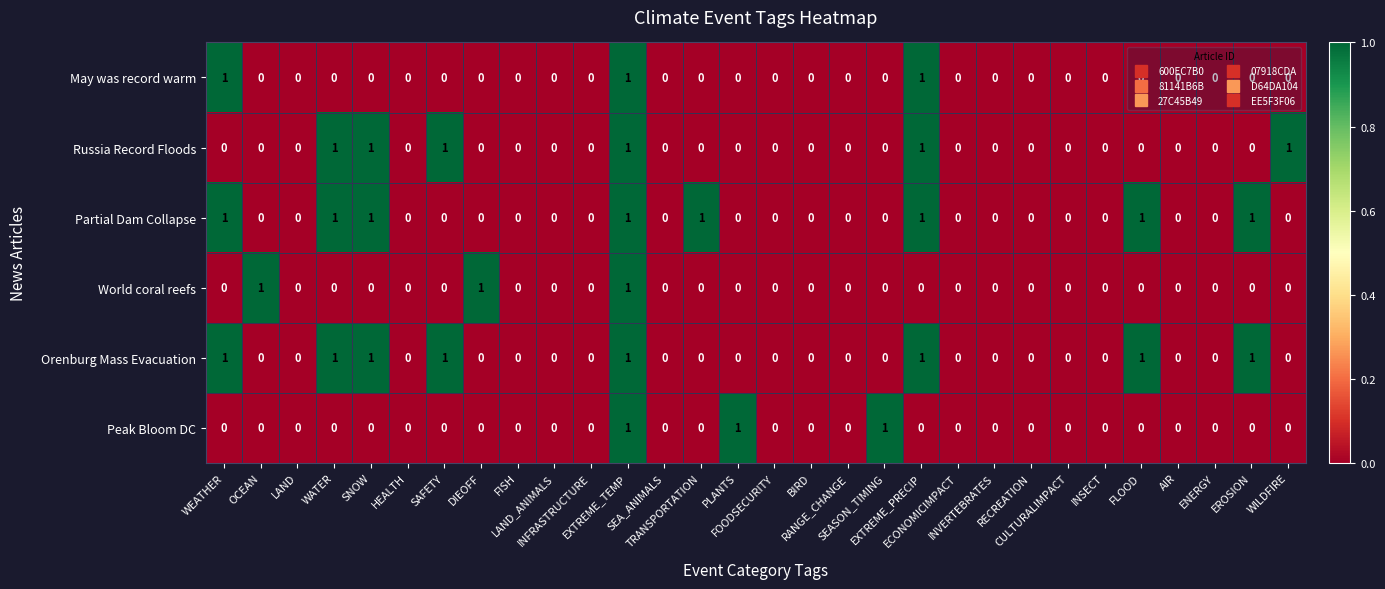

What is the sum of all Peak Bloom DC values?

3